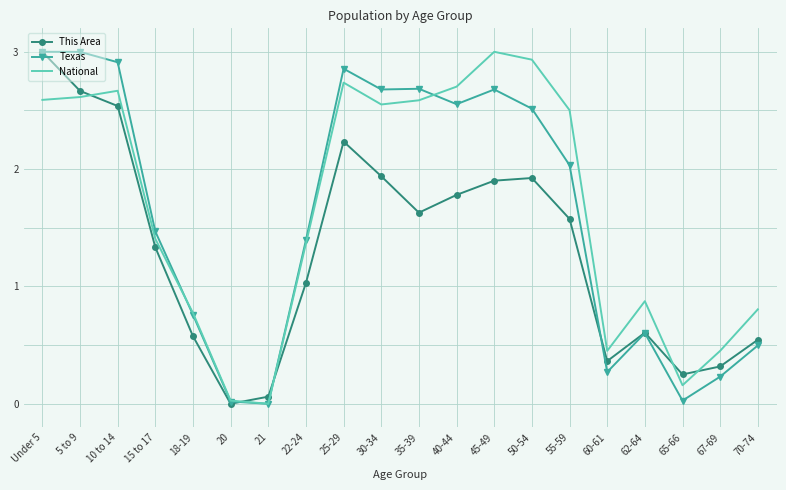

At which category is the sum across all series the highest?

Under 5